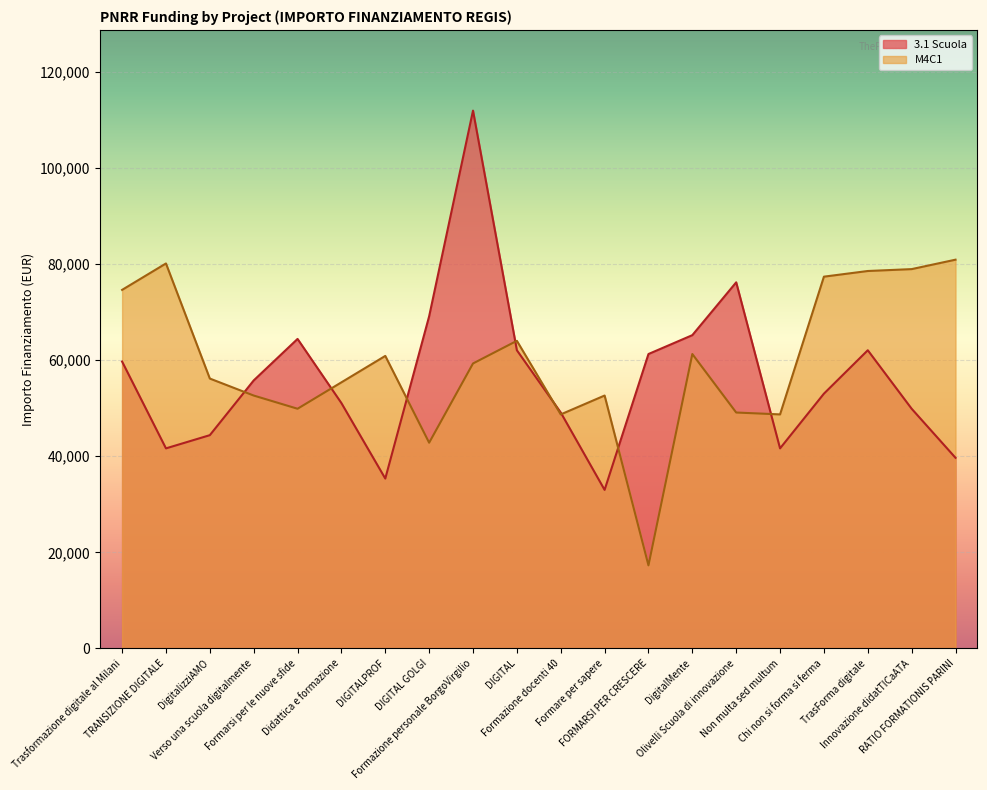

What is the spread (max minus min) of values at Non multa sed multum?

7070.5